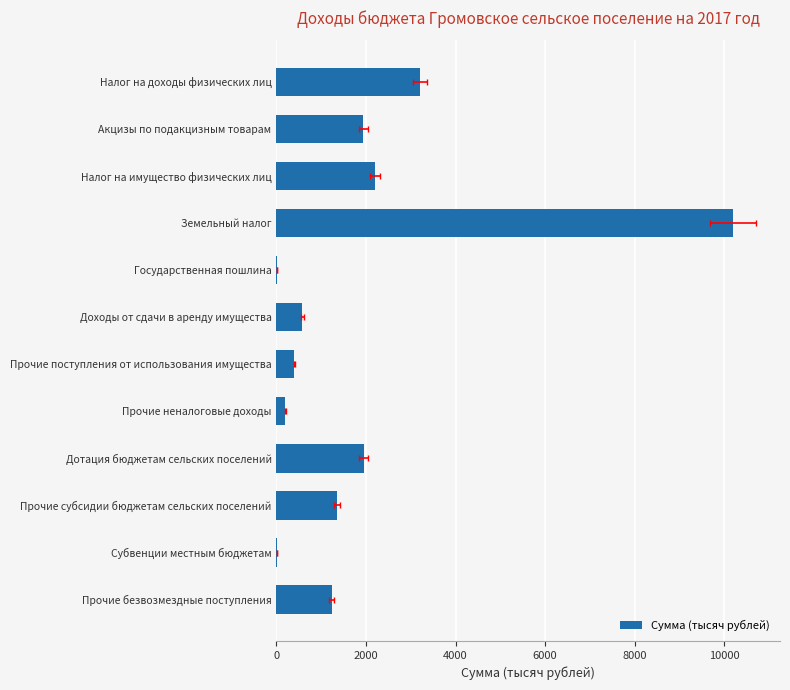

What is the sum of all values?

23254.8